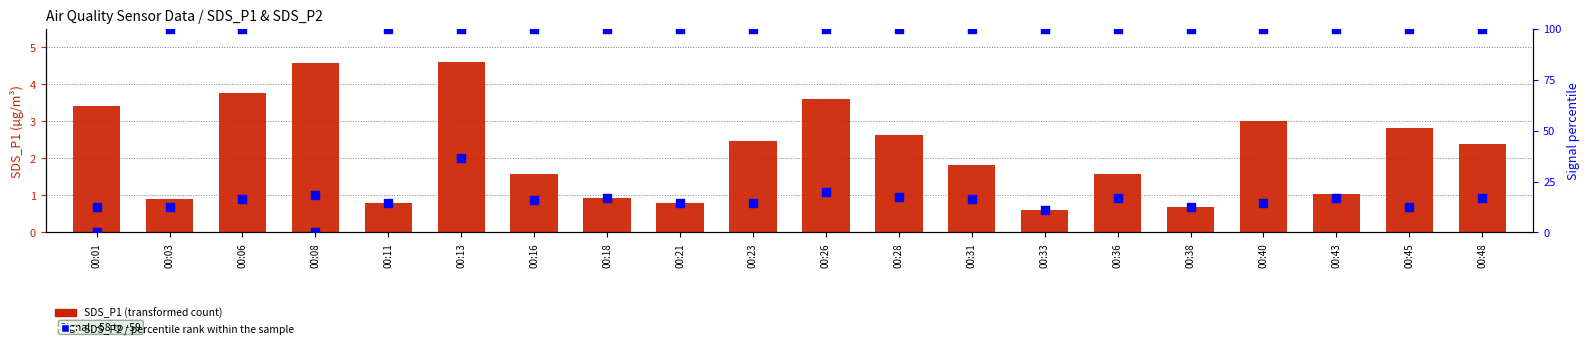

Is the value of percentile rank within the sample at 00:21 greater than the value of SDS_P1 (transformed count) at 00:01?

Yes